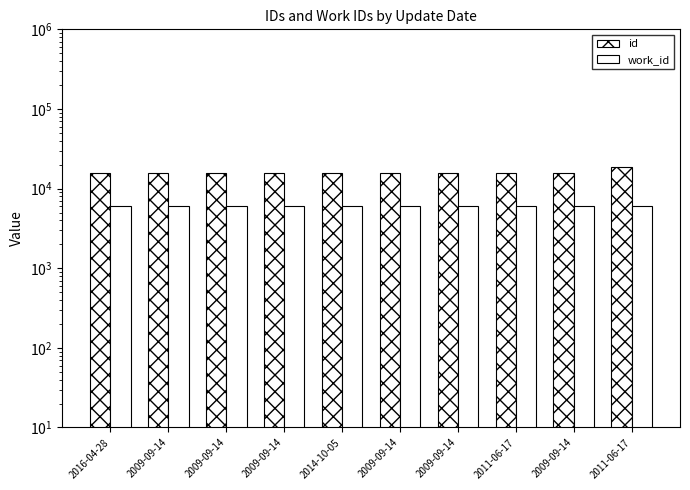

What is the label of the 3rd bar from the right?

2011-06-17